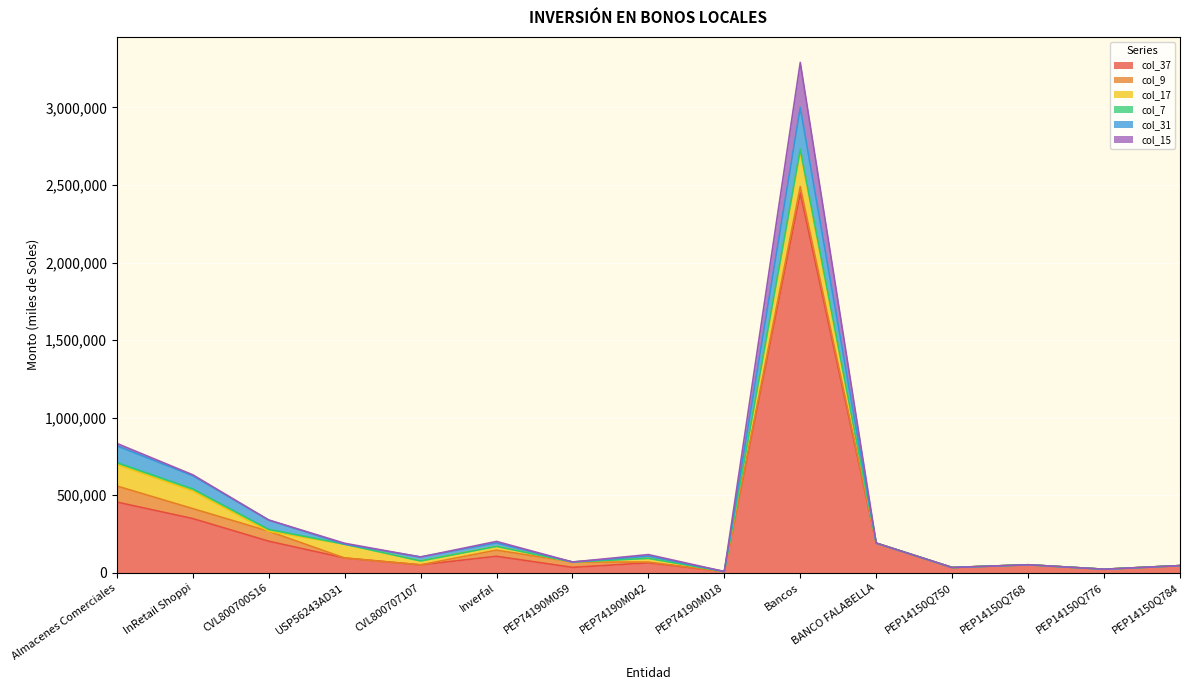

At which category is the sum across all series the highest?

Bancos